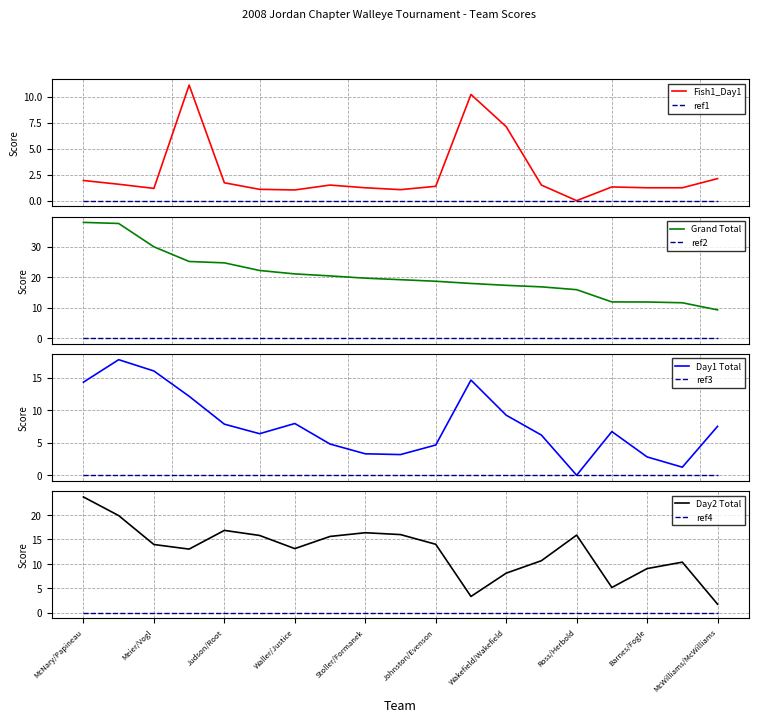

Where is Grand Total nearest to the value 23?

Storlie/Burman